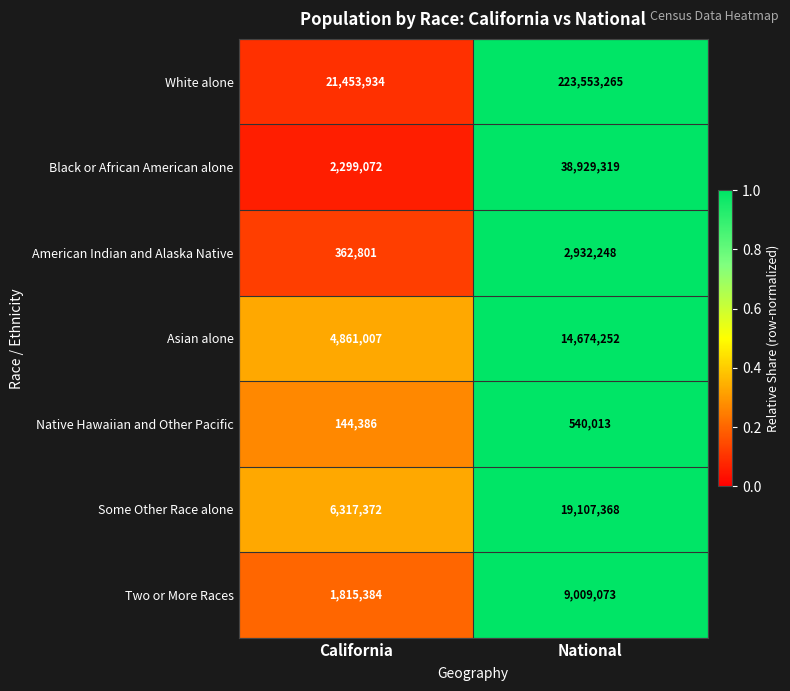

Reading left to right, extract all data points from this chart.

White alone: California=21453934	National=223553265
Black or African American alone: California=2299072	National=38929319
American Indian and Alaska Native: California=362801	National=2932248
Asian alone: California=4861007	National=14674252
Native Hawaiian and Other Pacific: California=144386	National=540013
Some Other Race alone: California=6317372	National=19107368
Two or More Races: California=1815384	National=9009073